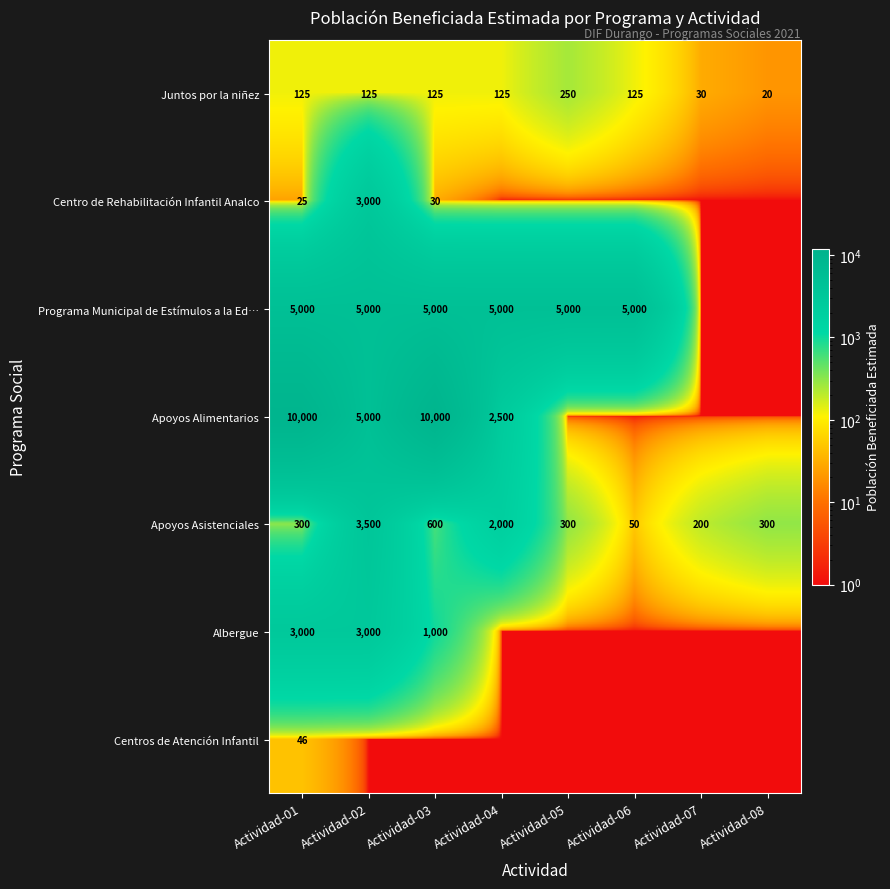

The value of Apoyos Asistenciales at Actividad-08 is 300. True or false?

True